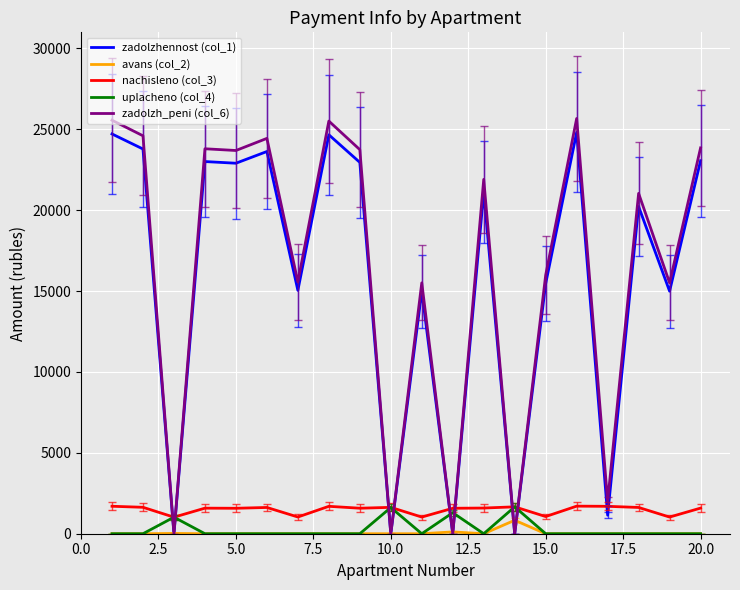

True or false: zadolzh_peni (col_6) and uplacheno (col_4) intersect in this chart.

True